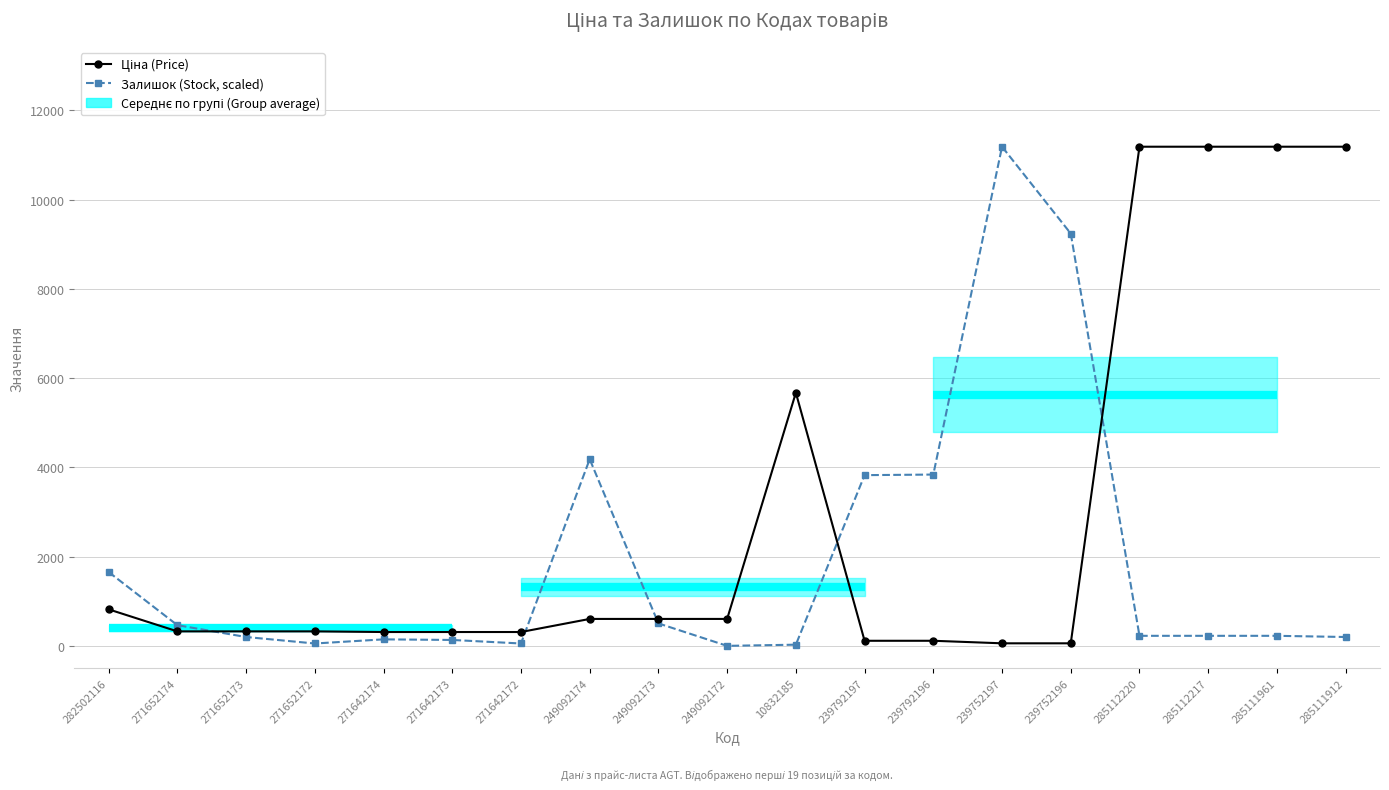

How many categories are shown in the chart?

19